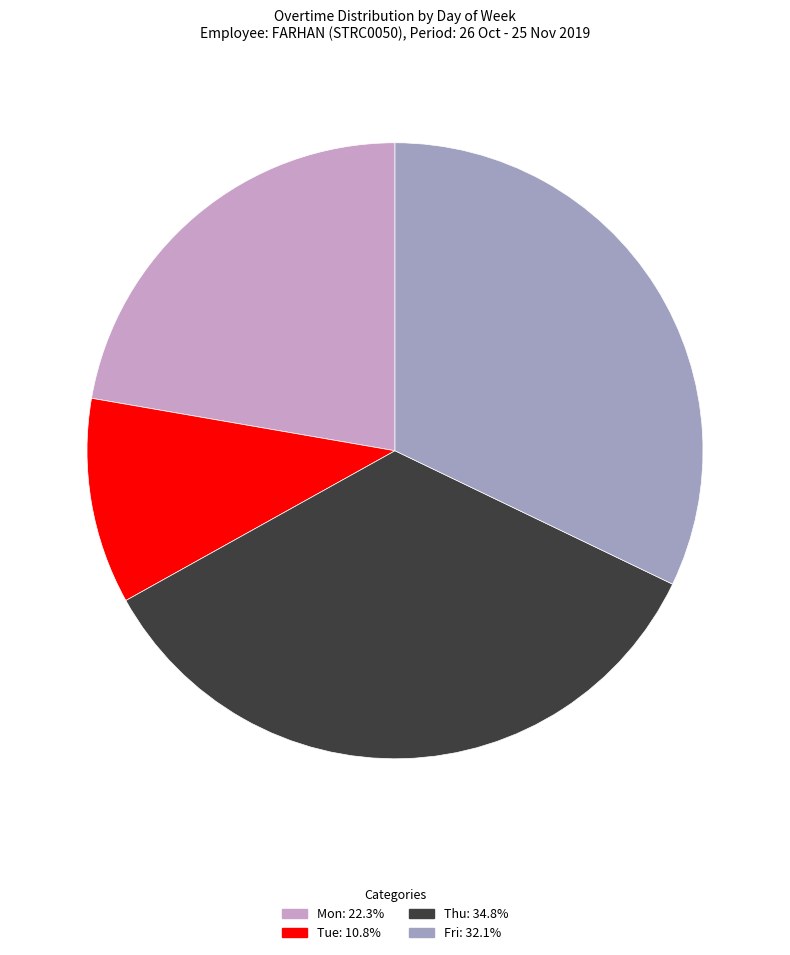

Count the number of slices in the pie.

4